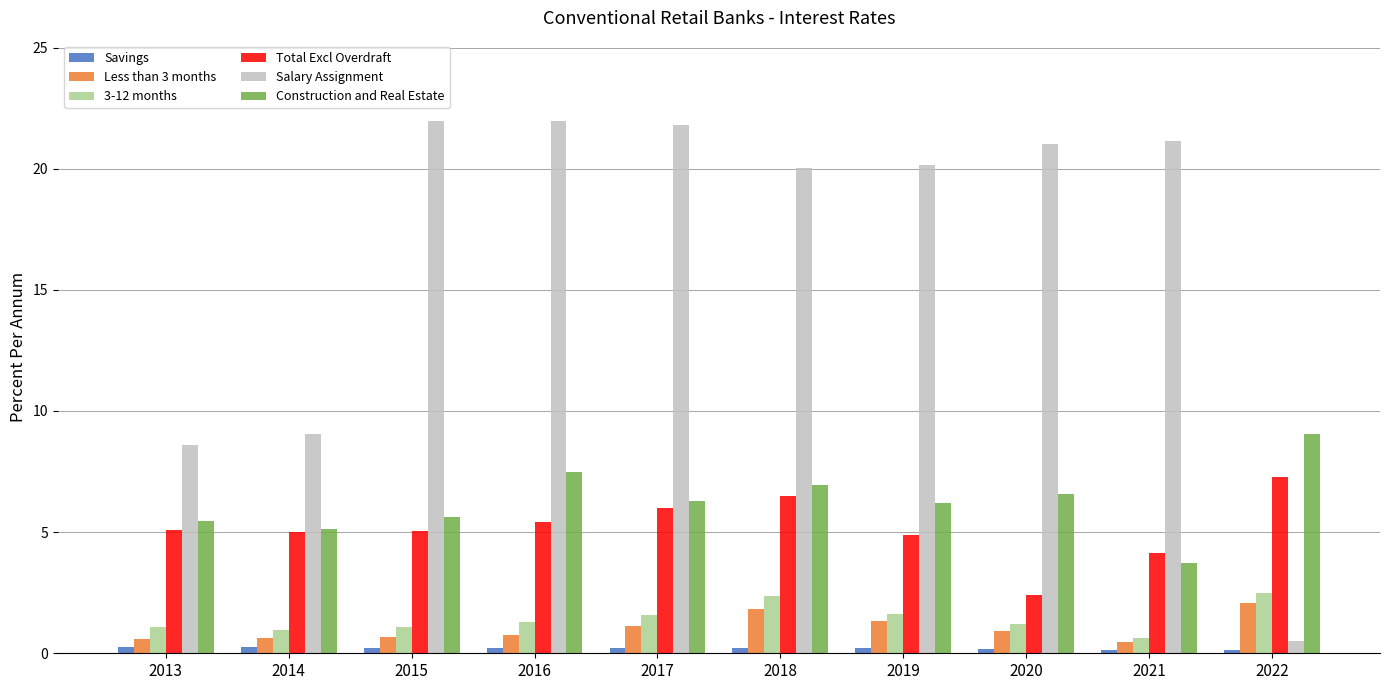

The Construction and Real Estate series shows 10.8 at 2020. True or false?

False